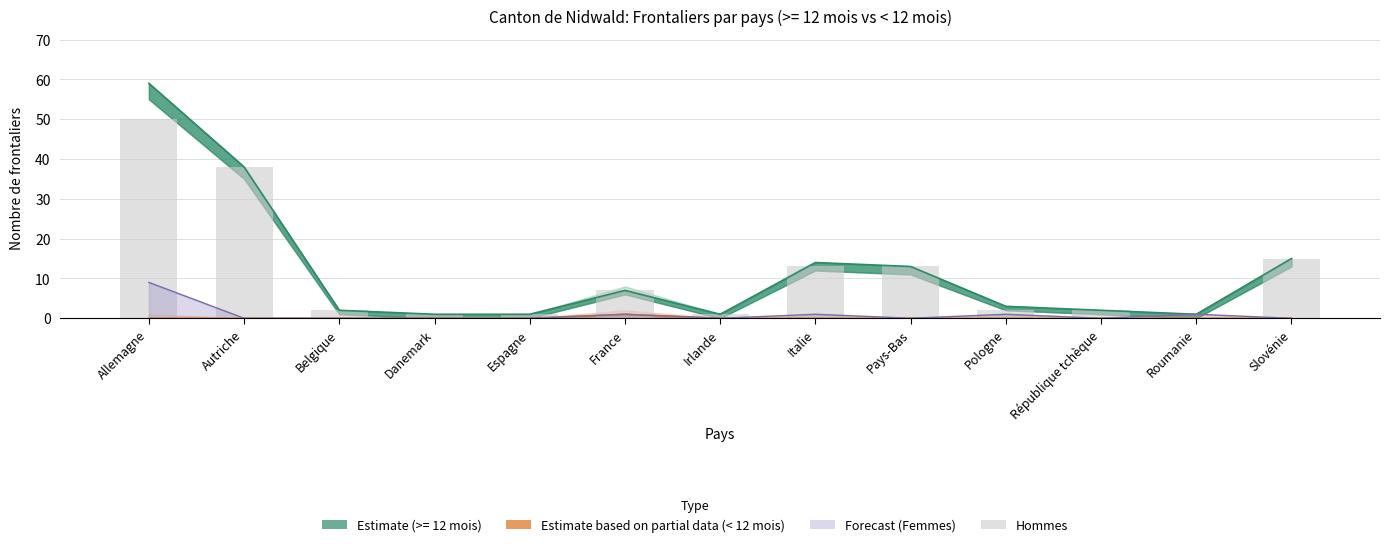

How many bars are there in total?

13